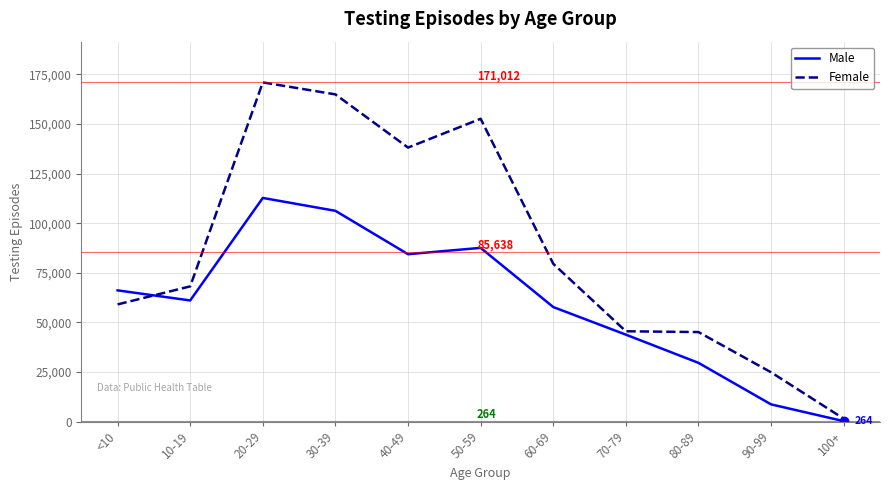

The value of Male at 60-69 is 21592. True or false?

False